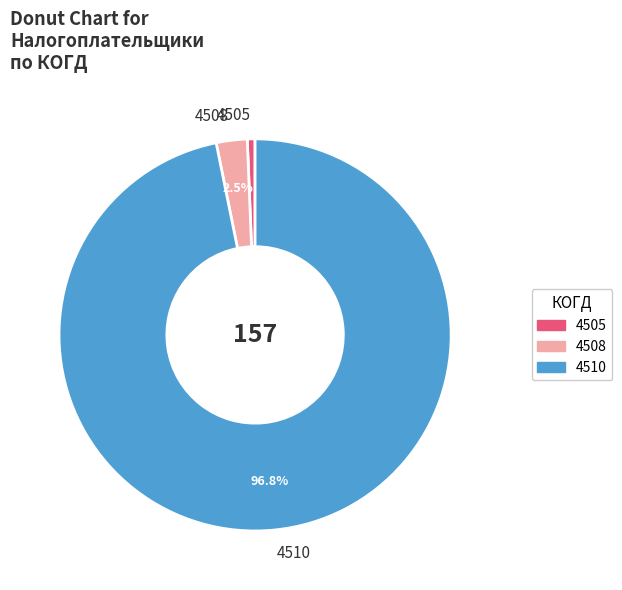

How many slices are in this pie chart?

3